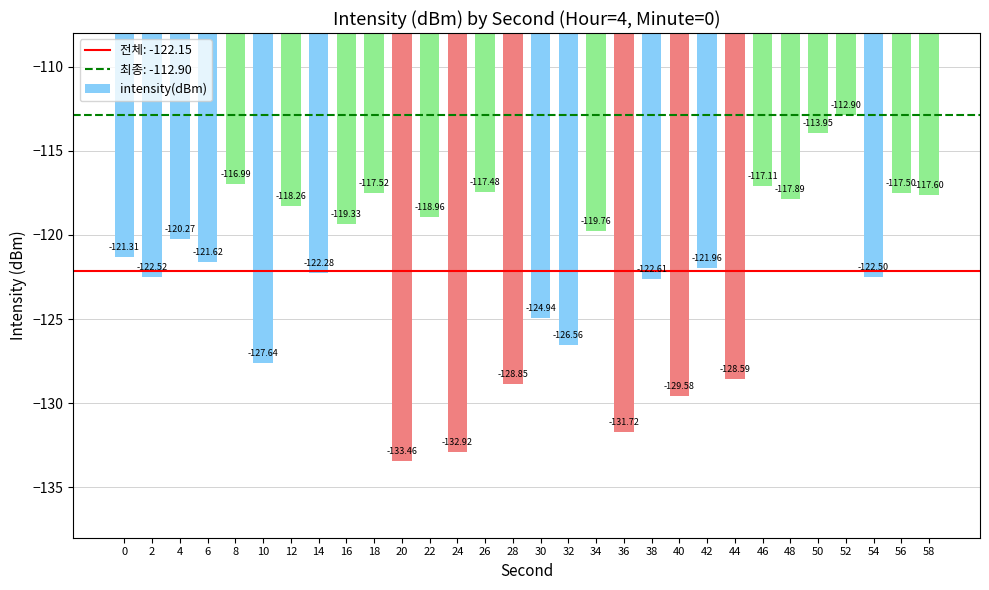

At which category does the chart reach its minimum across all series?

20